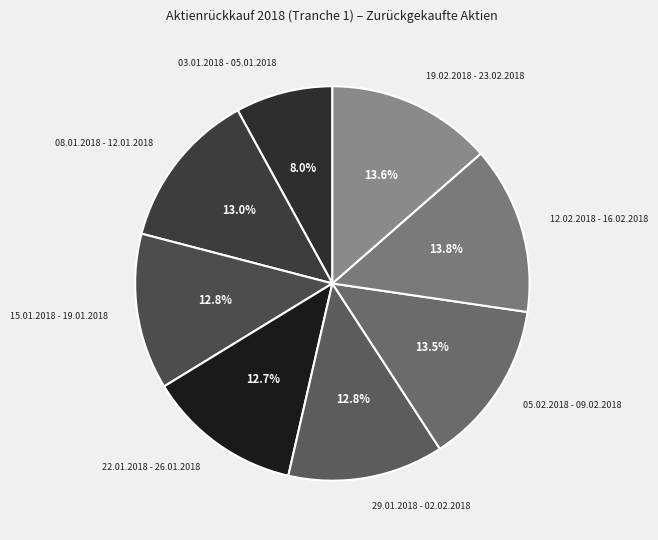

How many slices are in this pie chart?

8